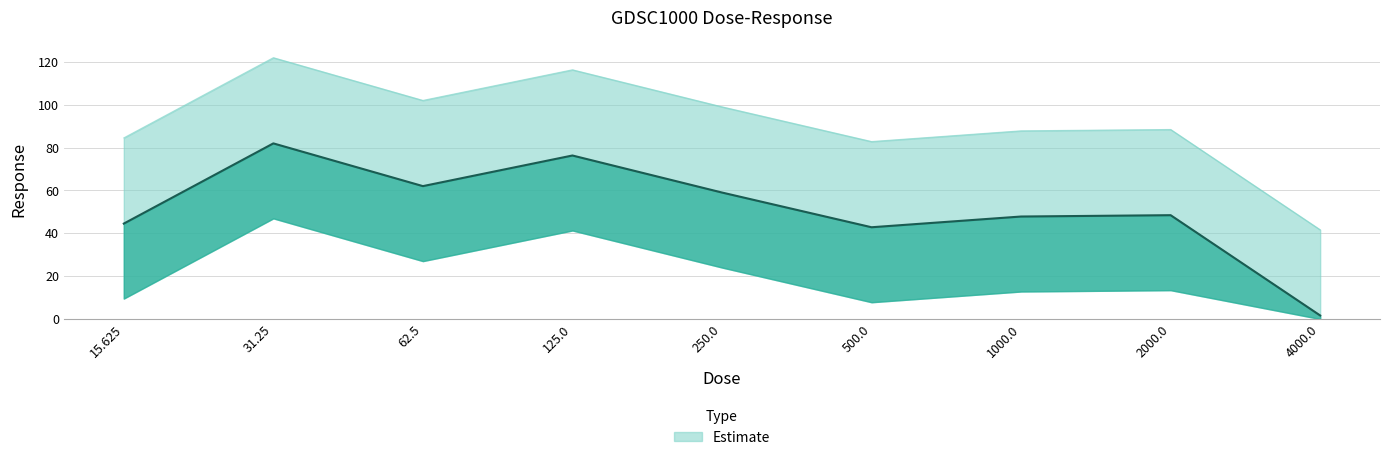

Approximately how many times larger is the value at 31.25 compared to 1000.0?

1.7